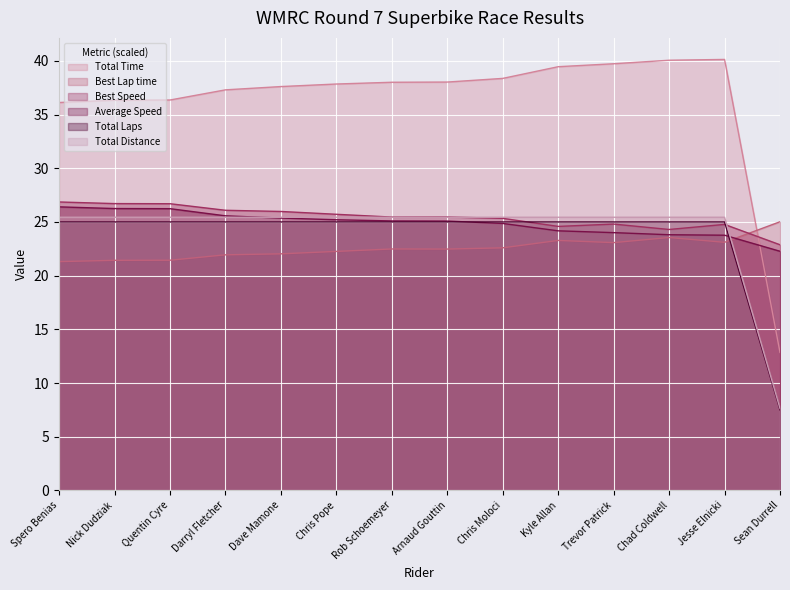

What are all the series names shown in the legend?

Total Time, Best Lap time, Best Speed, Average Speed, Total Laps, Total Distance